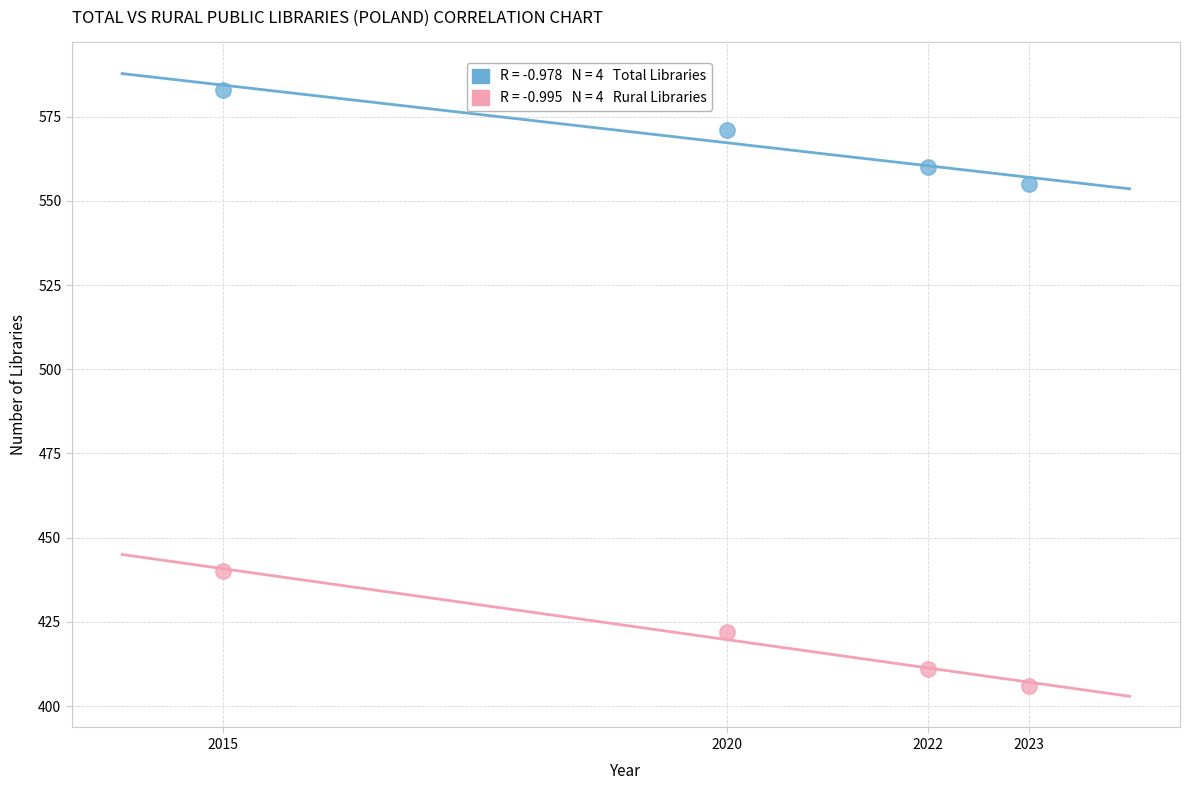

Across all series, what Y value is closest to 494?

440